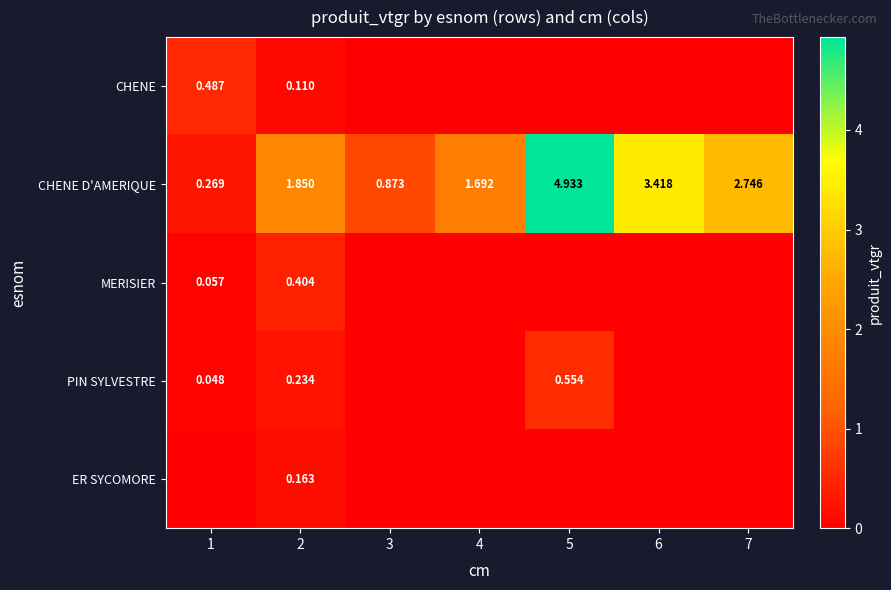

Is the value of MERISIER at 1 greater than the value of CHENE D'AMERIQUE at 5?

No